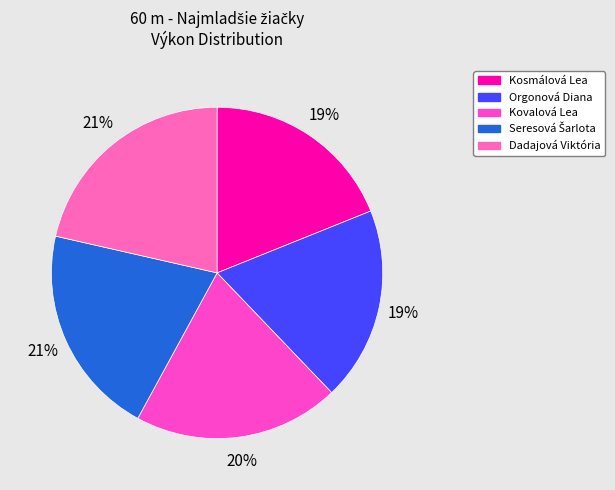

The Orgonová Diana slice represents 8% of the pie. True or false?

False